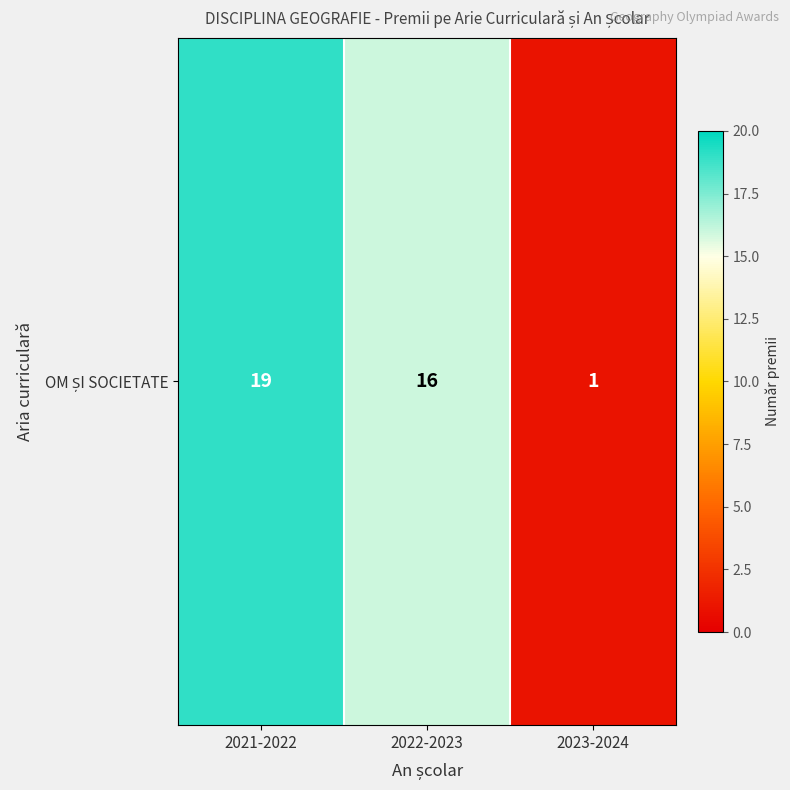

Approximately how many times larger is the value at 2022-2023 compared to 2021-2022?

0.8